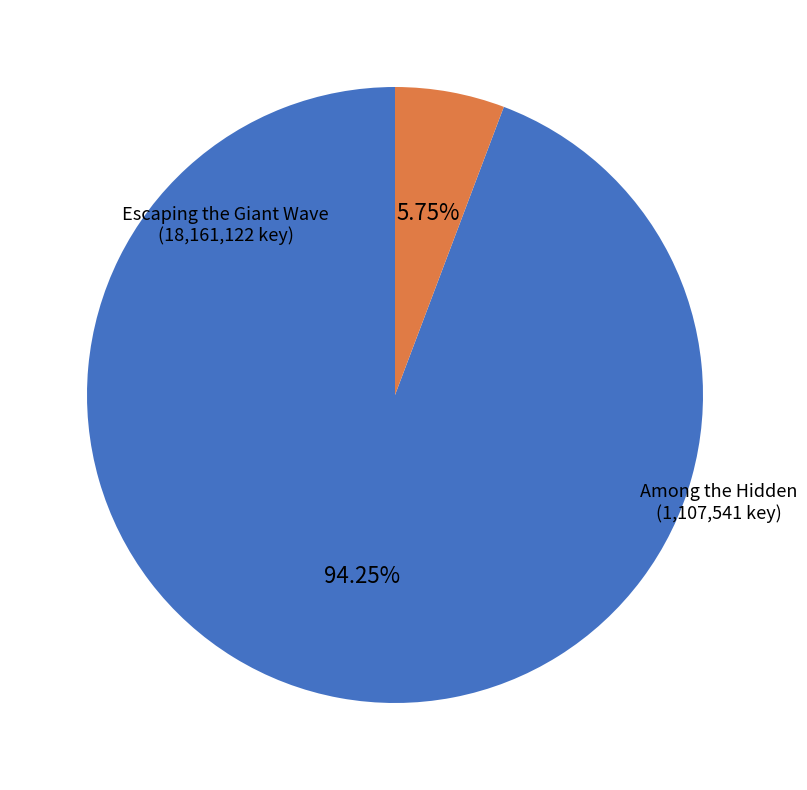

How many slices are in this pie chart?

2